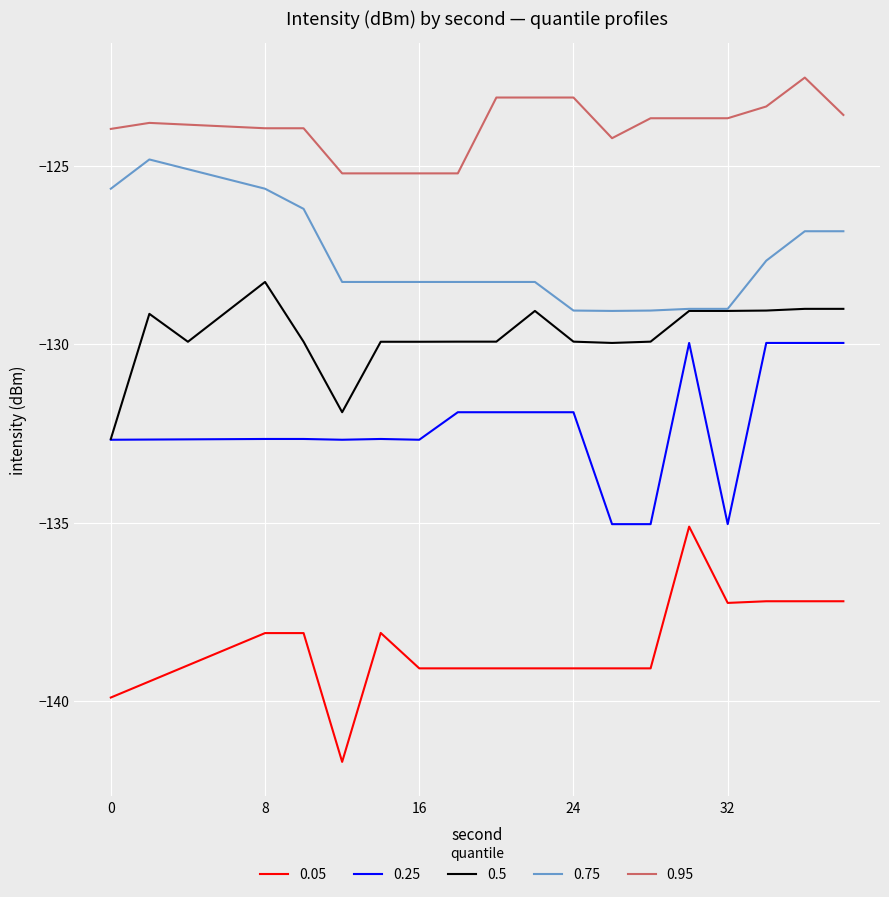

List the series in order of their overall mean, highest first.

0.95, 0.75, 0.5, 0.25, 0.05